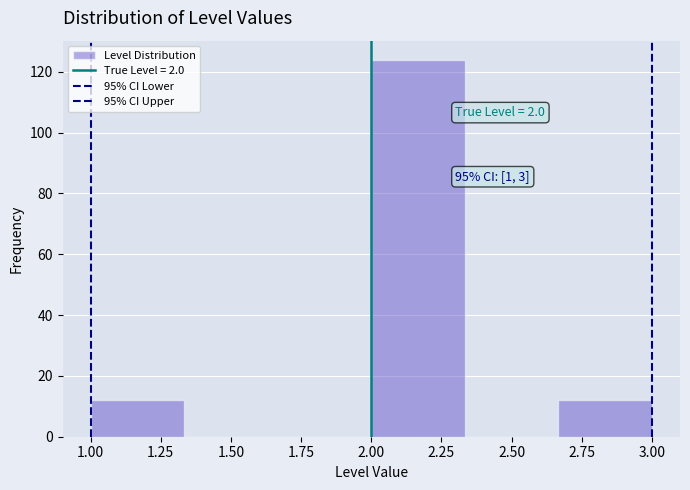

Over which range of the x-axis is the bar tallest?

2.00 to 2.35